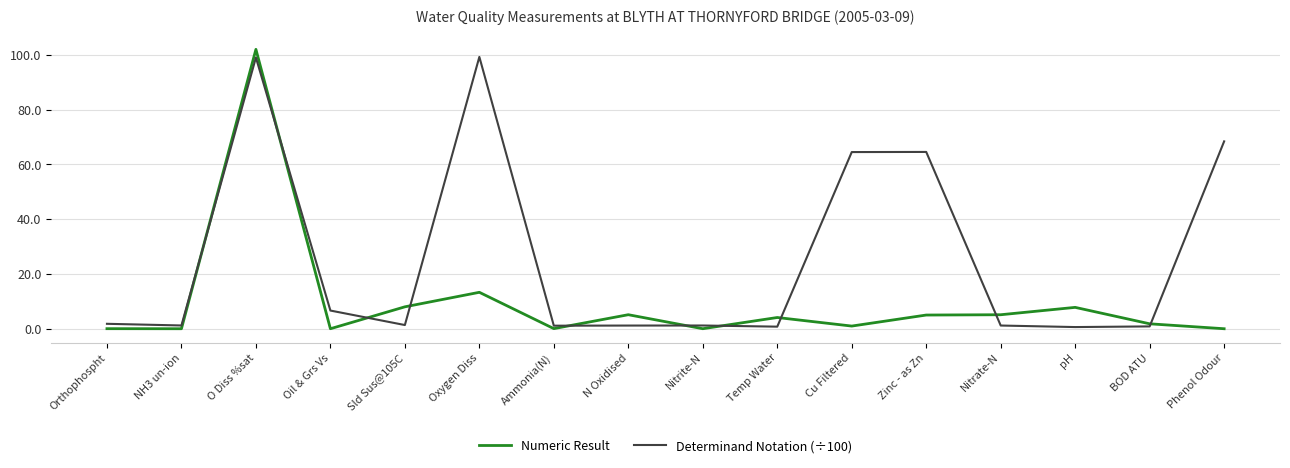

The value of Determinand Notation (÷100) at BOD ATU is 0.8. True or false?

True